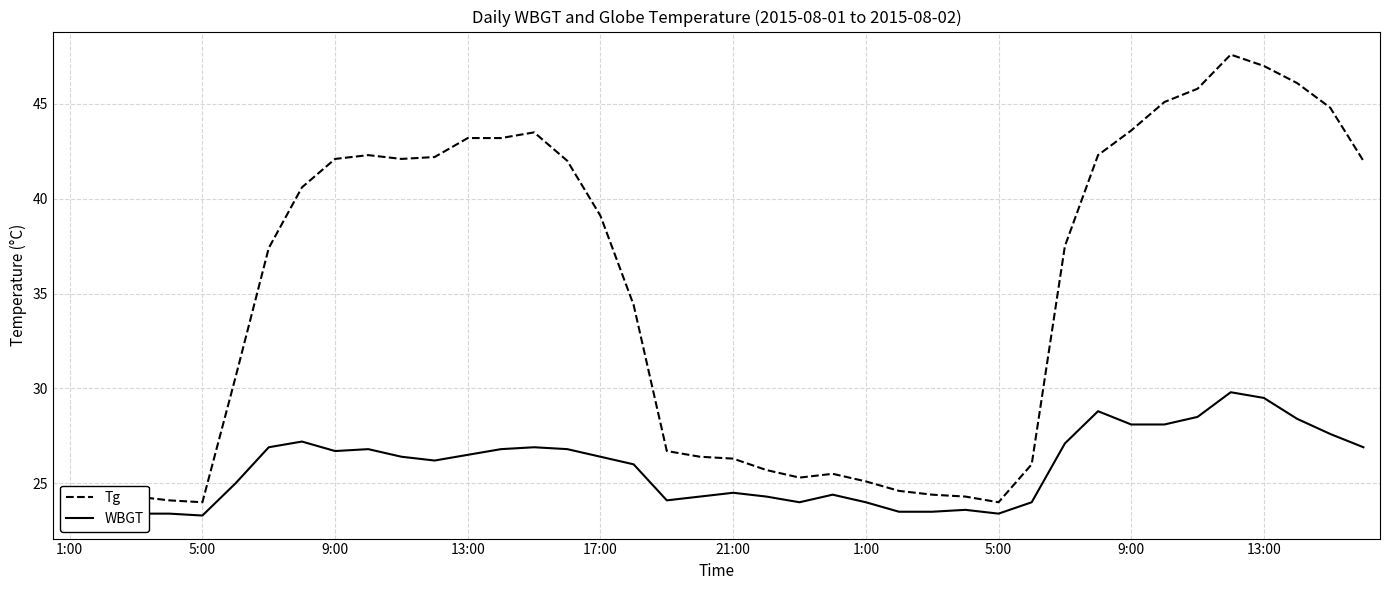

Which series has the largest total across all categories?

Tg